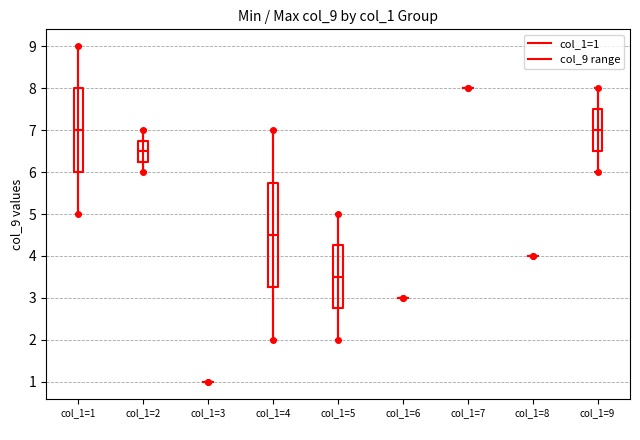

Reading left to right, read every box against the y-axis: the position of its median line, the range the box covers, and the ends of its whiskers. The values are not printed on the chart, so give them approximately, as read against the axis.

col_1=1: median 7.0, box 6.0 to 8.0, whiskers 5.0 to 9.0
col_1=2: median 6.5, box 6.3 to 6.8, whiskers 6.0 to 7.0
col_1=3: box collapsed to a line at 1.0, whiskers 1.0 to 1.0
col_1=4: median 4.5, box 3.3 to 5.8, whiskers 2.0 to 7.0
col_1=5: median 3.5, box 2.8 to 4.3, whiskers 2.0 to 5.0
col_1=6: box collapsed to a line at 3.0, whiskers 3.0 to 3.0
col_1=7: box collapsed to a line at 8.0, whiskers 8.0 to 8.0
col_1=8: box collapsed to a line at 4.0, whiskers 4.0 to 4.0
col_1=9: median 7.0, box 6.5 to 7.5, whiskers 6.0 to 8.0